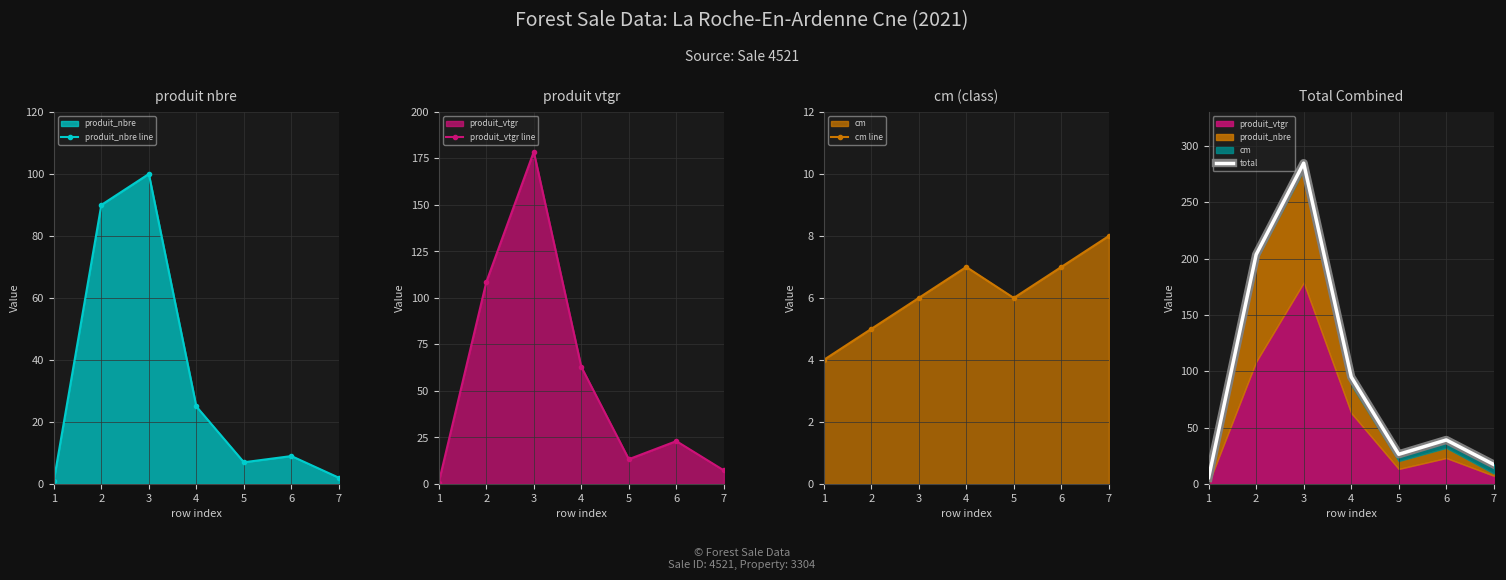

How many lines are shown in the chart?

4